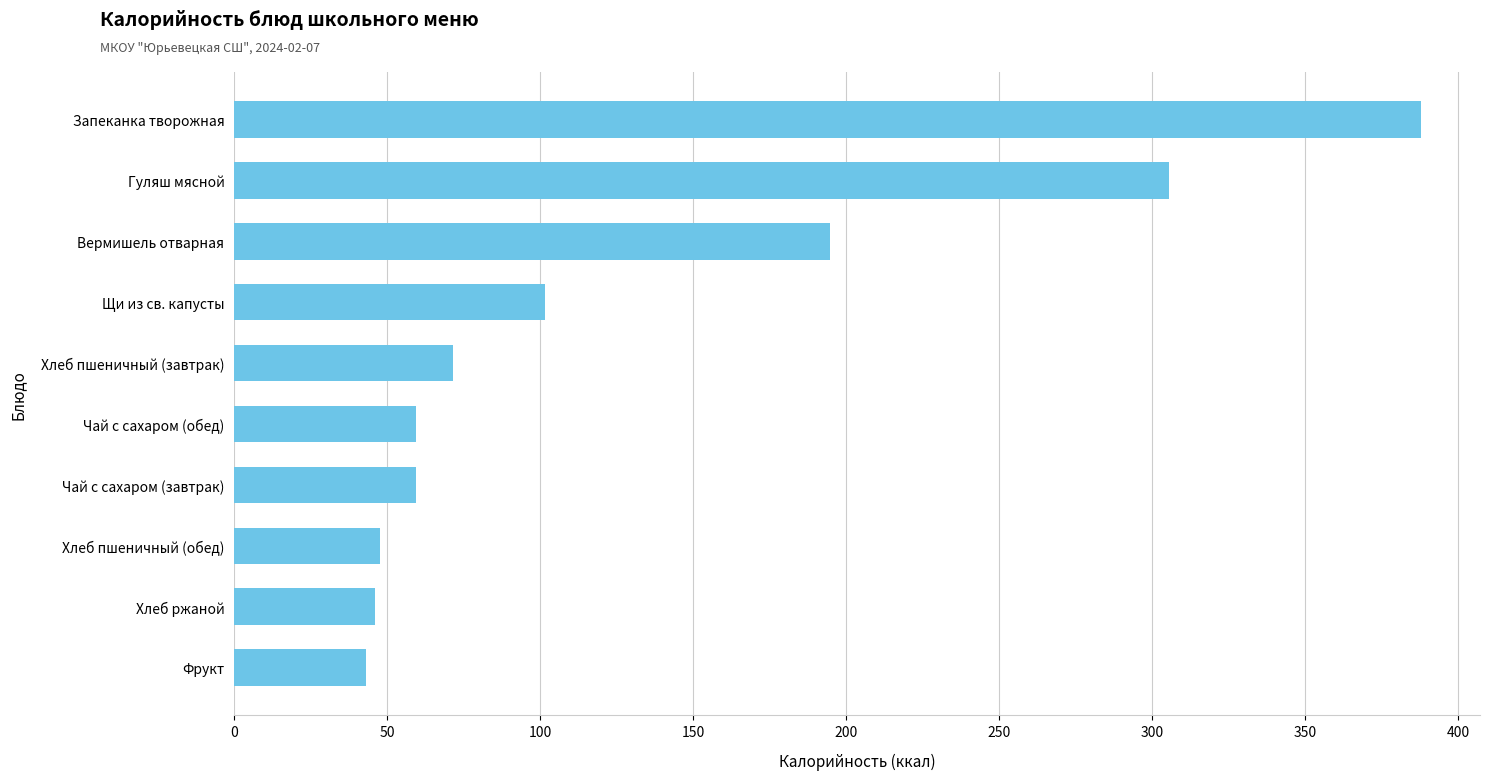

What is the minimum value shown in the chart?

43.0